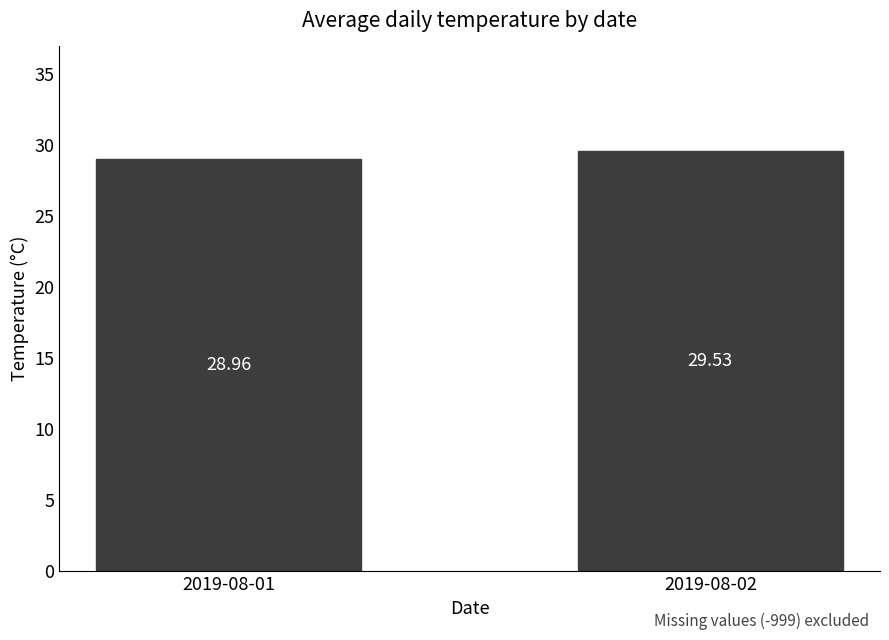

What is the difference between the maximum and minimum values?

0.6